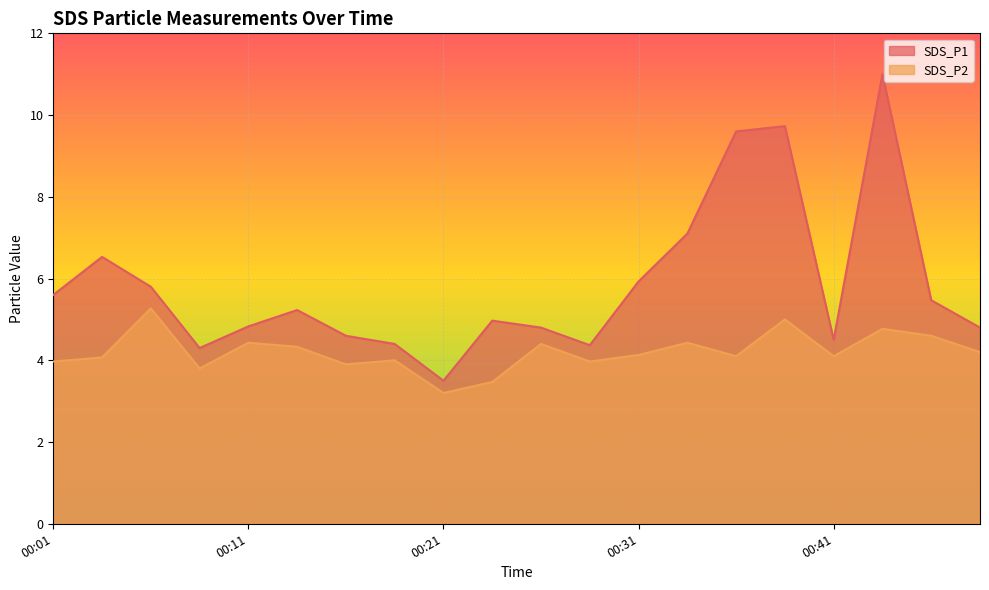

Rank the categories by SDS_P2 value from lowest to highest.

00:21, 00:23, 00:09, 00:16, 00:01, 00:28, 00:19, 00:04, 00:36, 00:41, 00:31, 00:48, 00:14, 00:26, 00:11, 00:33, 00:46, 00:43, 00:38, 00:06